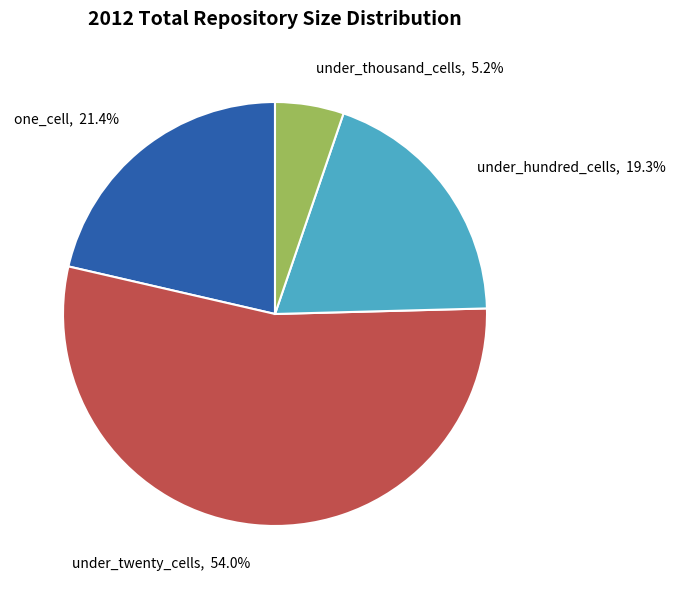

Which has a higher value, under_twenty_cells or under_thousand_cells?

under_twenty_cells